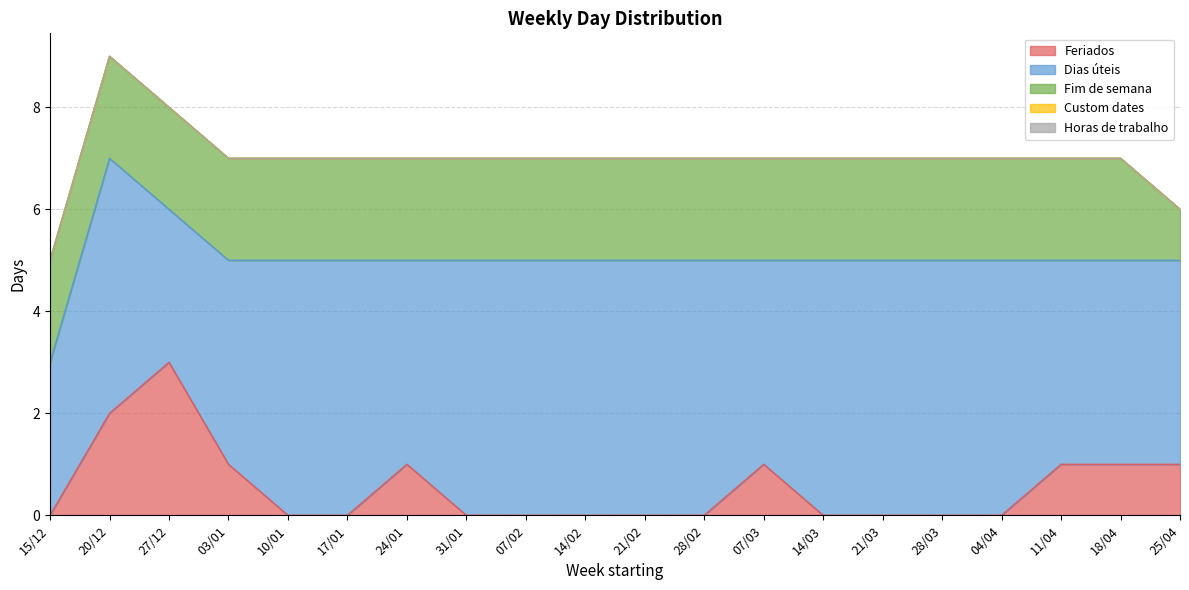

Reading right to left, transcribe all the data shown in this chart.

Feriados: 1	1	1	0	0	0	0	1	0	0	0	0	0	1	0	0	1	3	2	0
Dias úteis: 4	4	4	5	5	5	5	4	5	5	5	5	5	4	5	5	4	3	5	3
Fim de semana: 1	2	2	2	2	2	2	2	2	2	2	2	2	2	2	2	2	2	2	2
Custom dates: 0	0	0	0	0	0	0	0	0	0	0	0	0	0	0	0	0	0	0	0
Horas de trabalho: 0	0	0	0	0	0	0	0	0	0	0	0	0	0	0	0	0	0	0	0